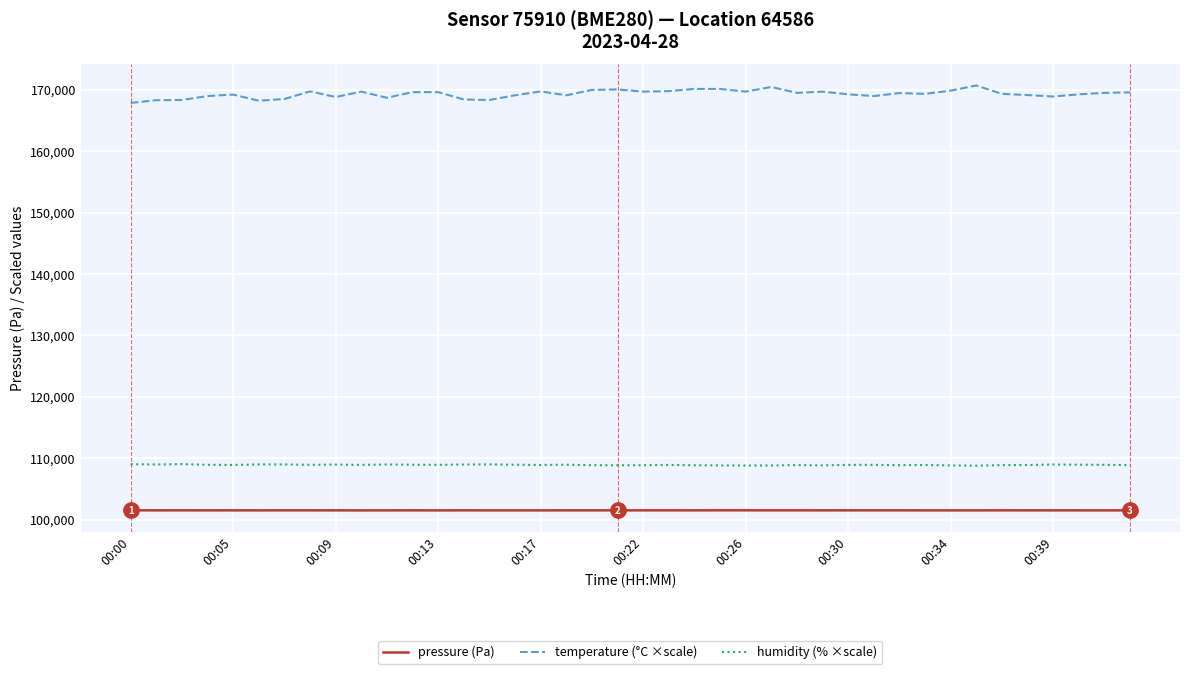

Which series has the largest total across all categories?

temperature (°C ×scale)